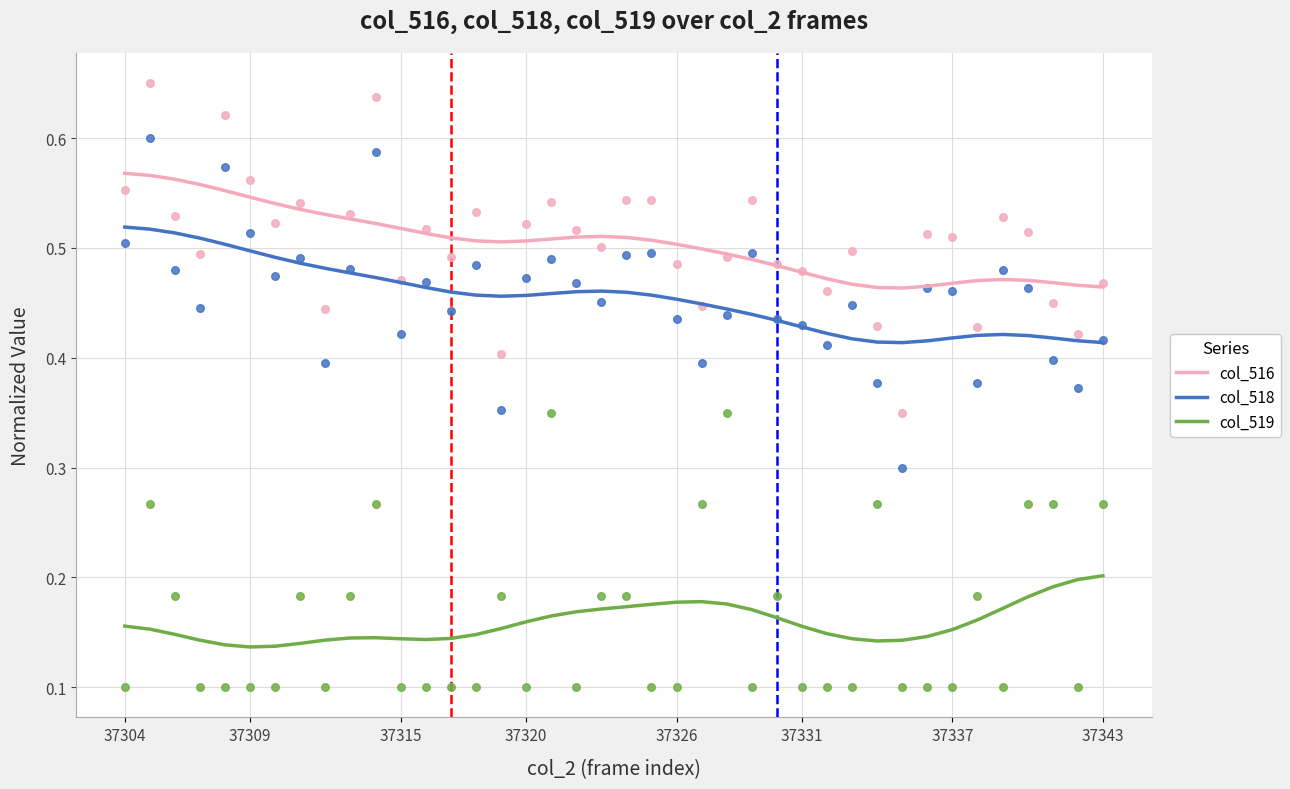

Which series has the widest spread of Y values?

col_518